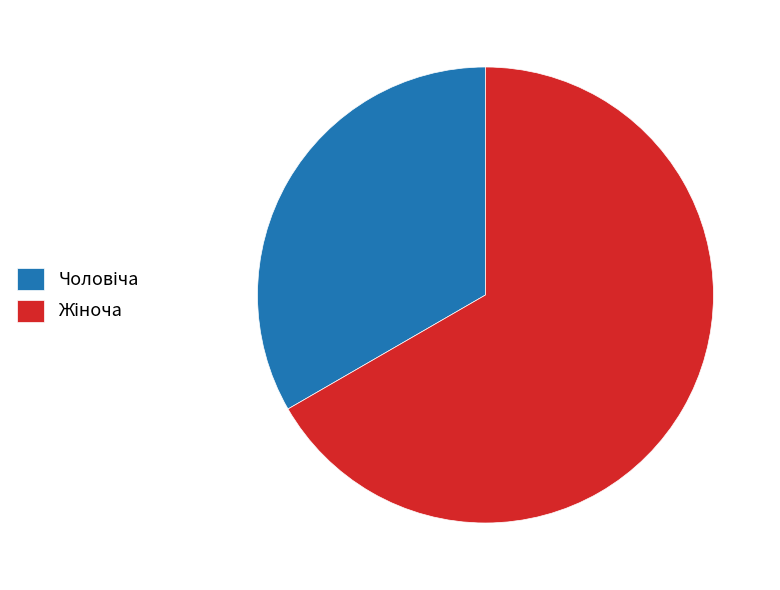

Is there any slice that represents more than half of the pie?

Yes